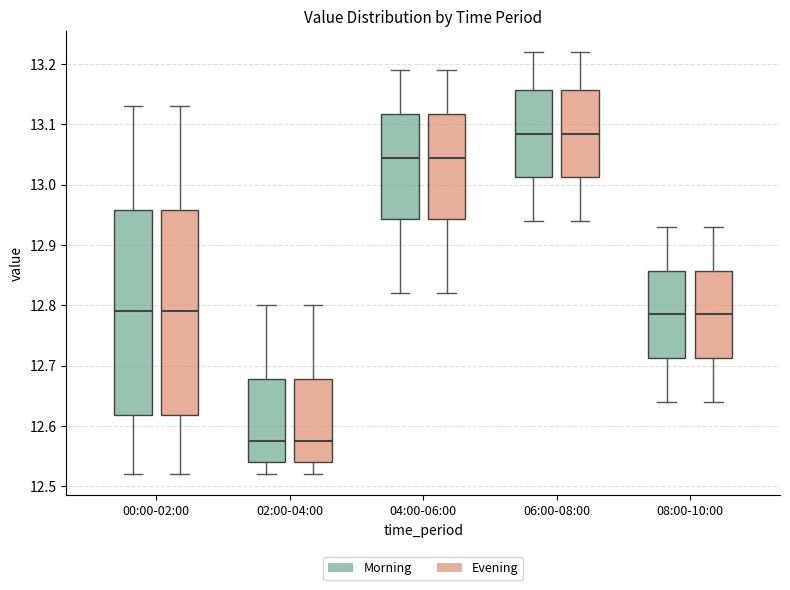

Where does the lower whisker of the box for 06:00-08:00 (Morning) end on the y-axis? The values are not printed on the chart, so give them approximately, as read against the axis.

12.94